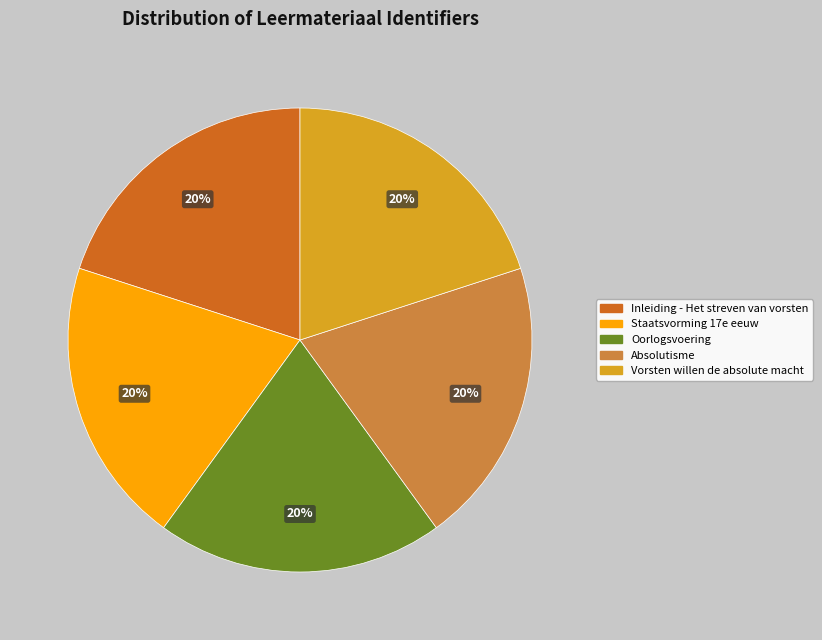

Does Vorsten willen de absolute macht represent more than half of the total?

No